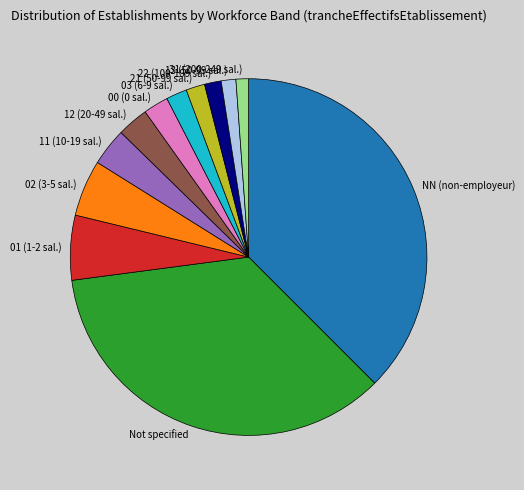

The 03 (6-9 sal.) slice represents 2% of the pie. True or false?

True